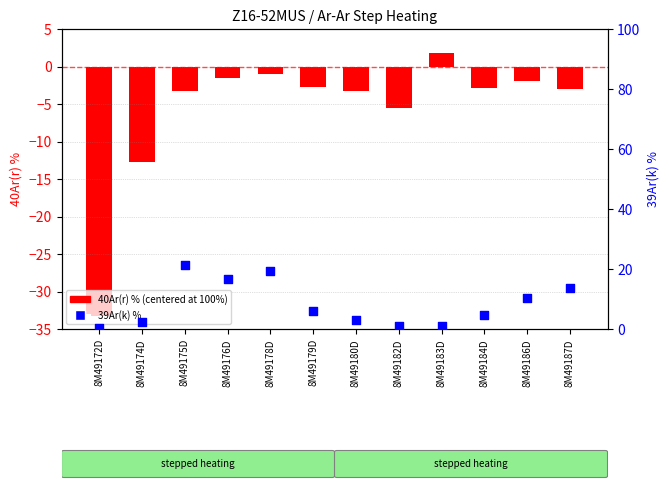

Which series reaches the minimum Y coordinate?

log ratio